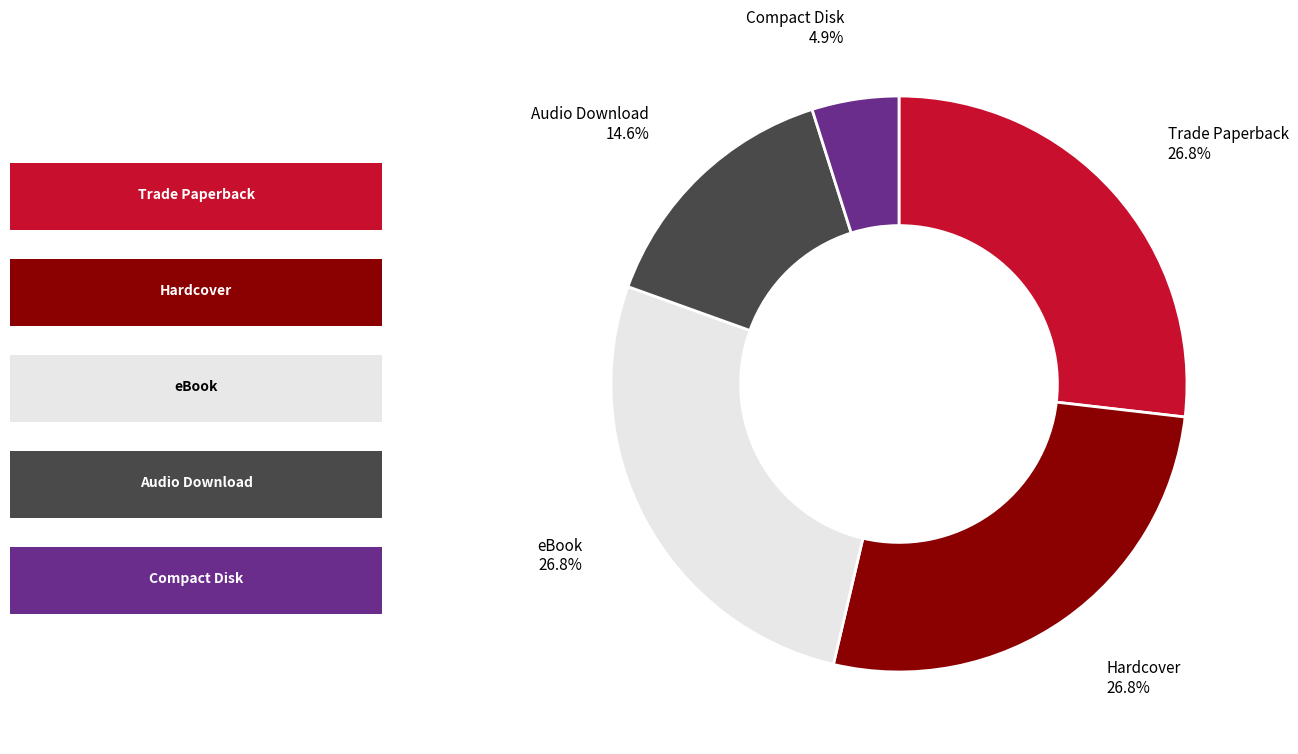

How many slices are in this pie chart?

5